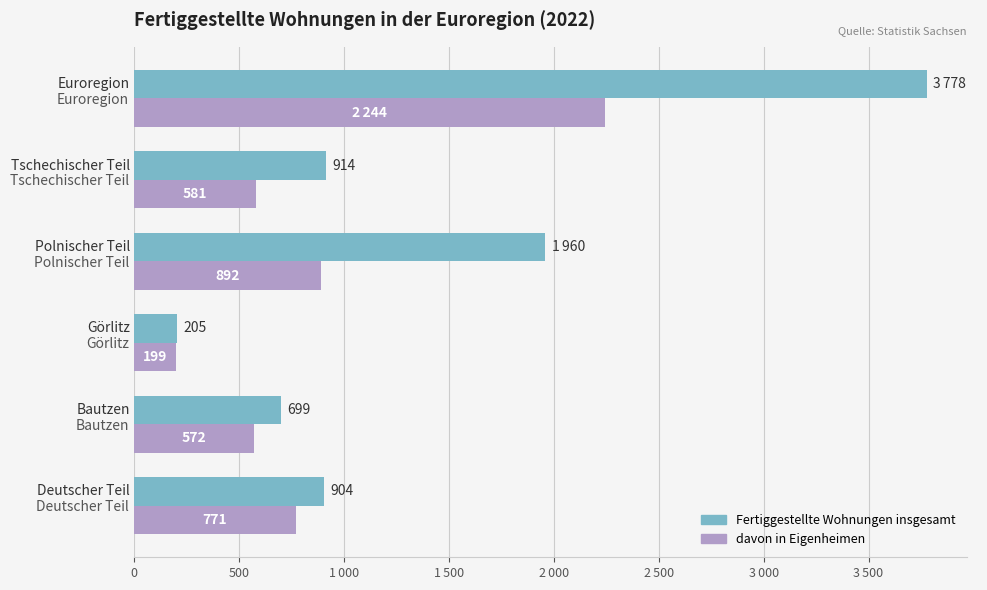

What are all the series names shown in the legend?

Fertiggestellte Wohnungen insgesamt, davon in Eigenheimen